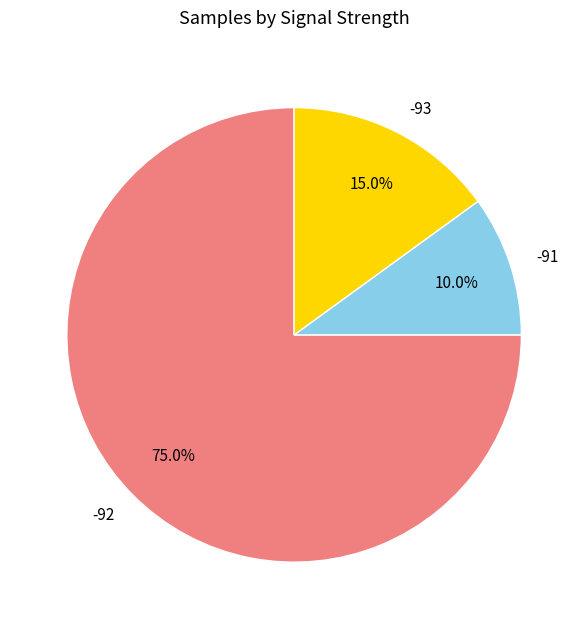

Which slice is the smallest?

-91